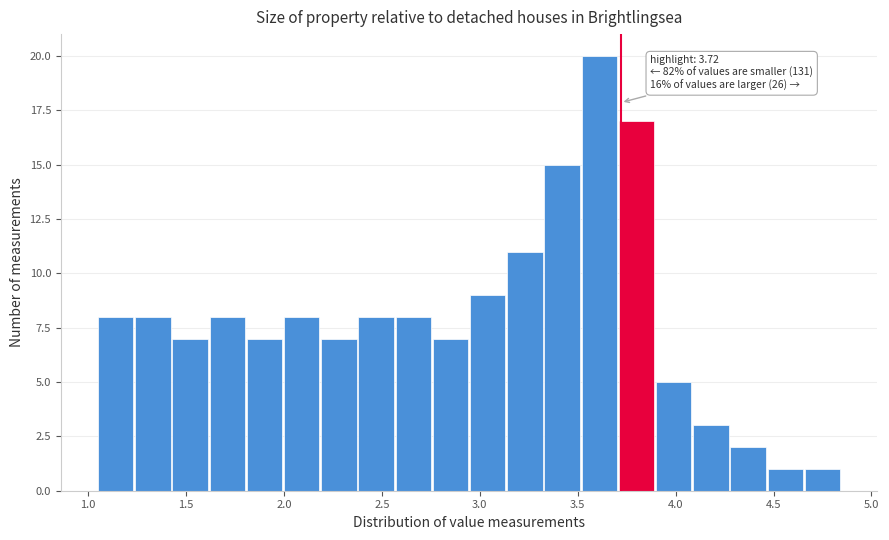

Around what value on the x-axis is the tallest bar? Give the approximate position of its centre, as read against the axis.

3.60